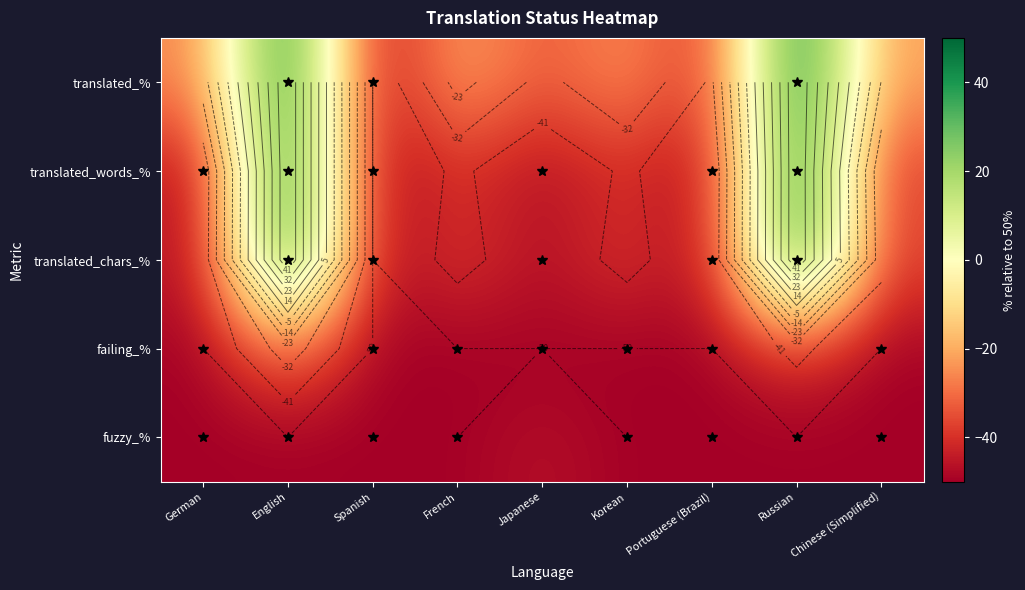

Read the fuzzy_% value at English.

-50.0